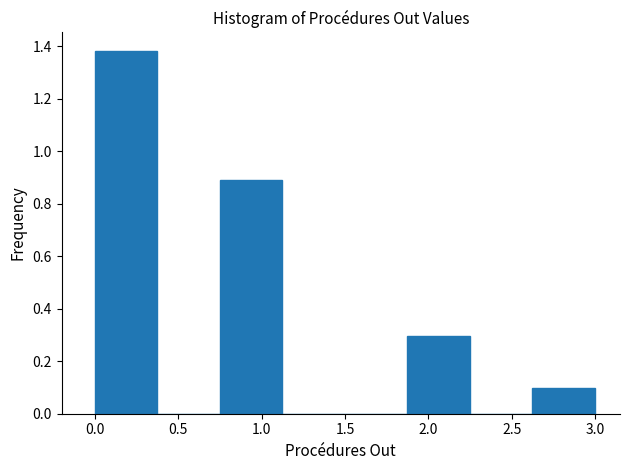

How tall is the bar that spans 1.875 to 2.250 on the x-axis? Neither the bar edges nor the heights are printed on the chart, so give them approximately, as read against the axes.

0.30